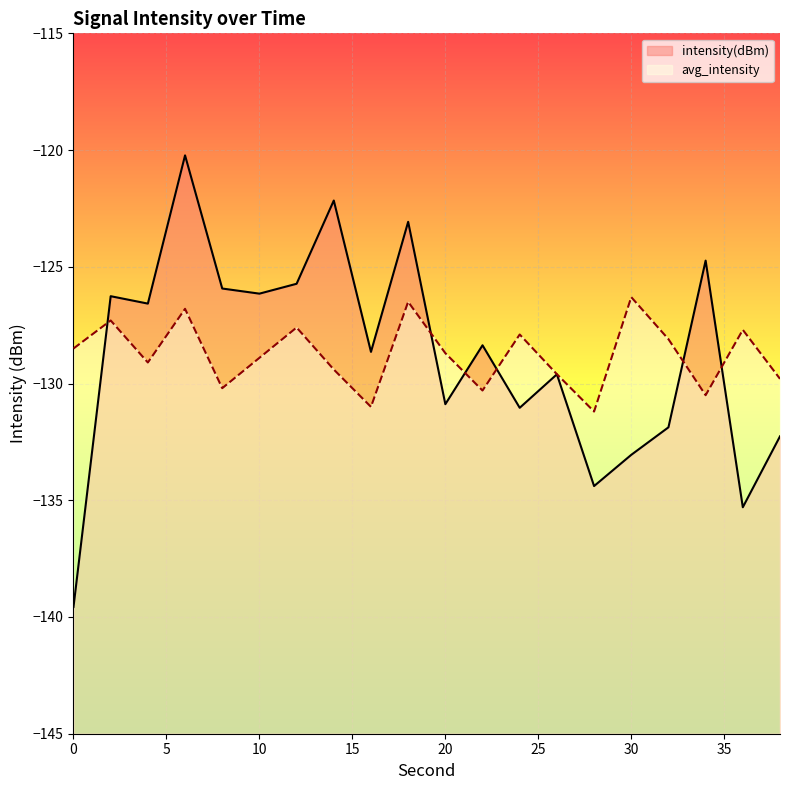

At which label is intensity(dBm) closest to -129?

16